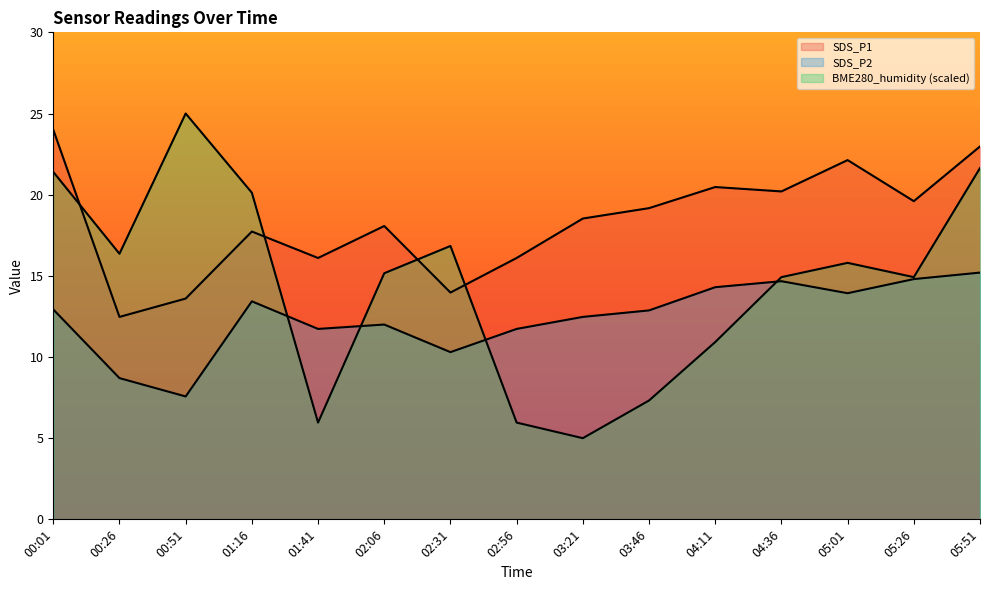

List the series in order of their peak value, highest first.

BME280_humidity, SDS_P1, SDS_P2